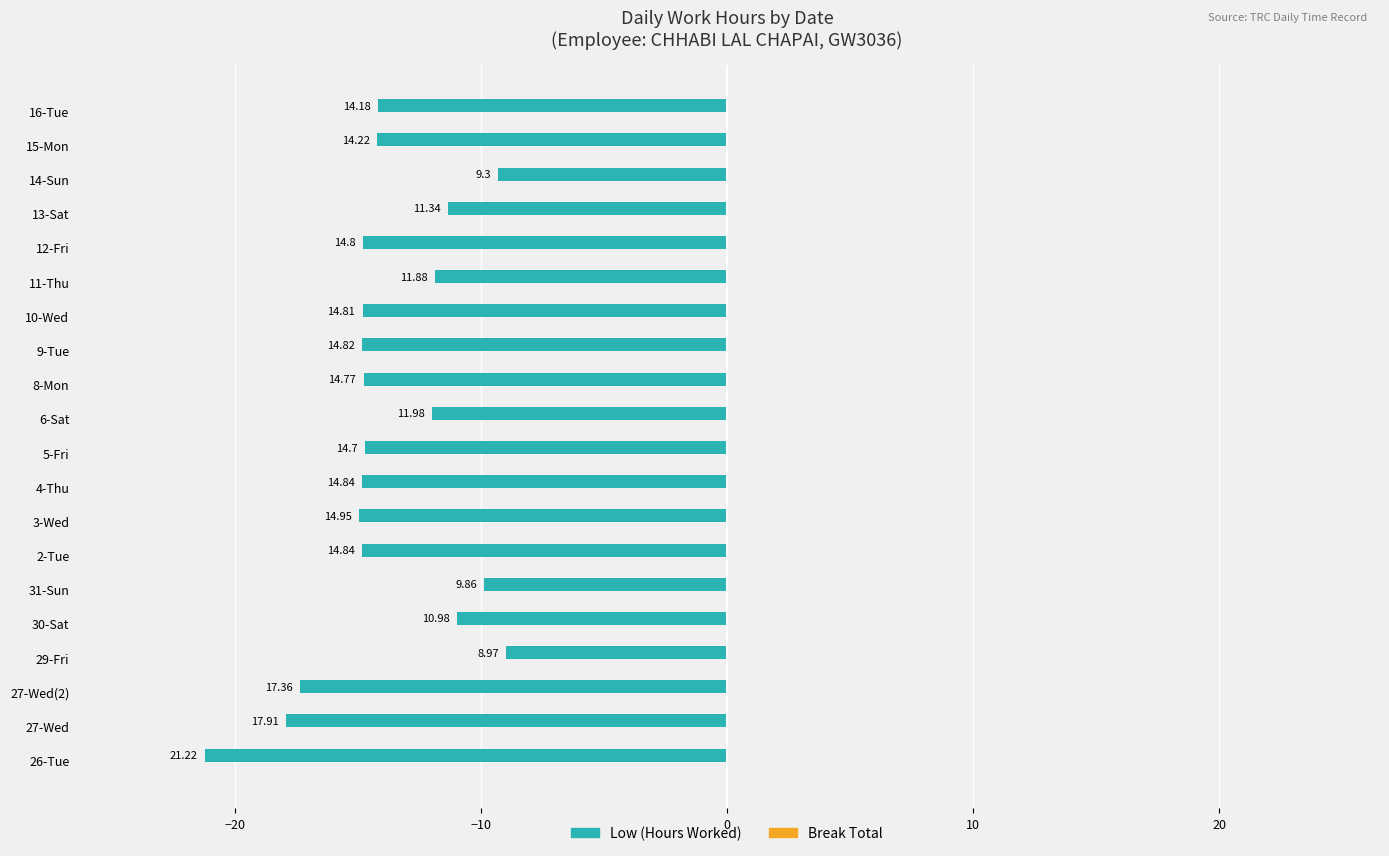

How many bars are there in total?

20